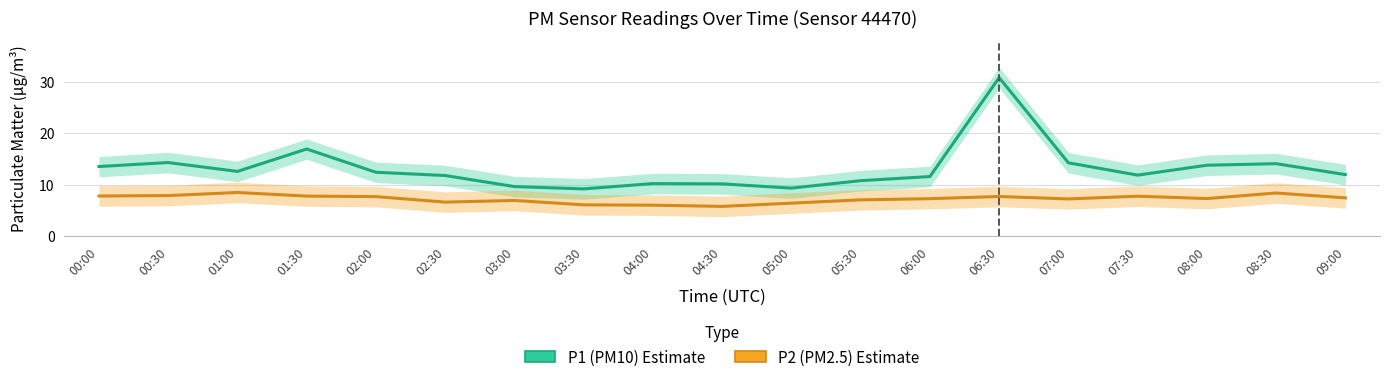

True or false: P2 (PM2.5) and P1 (PM10) cross at least once.

False